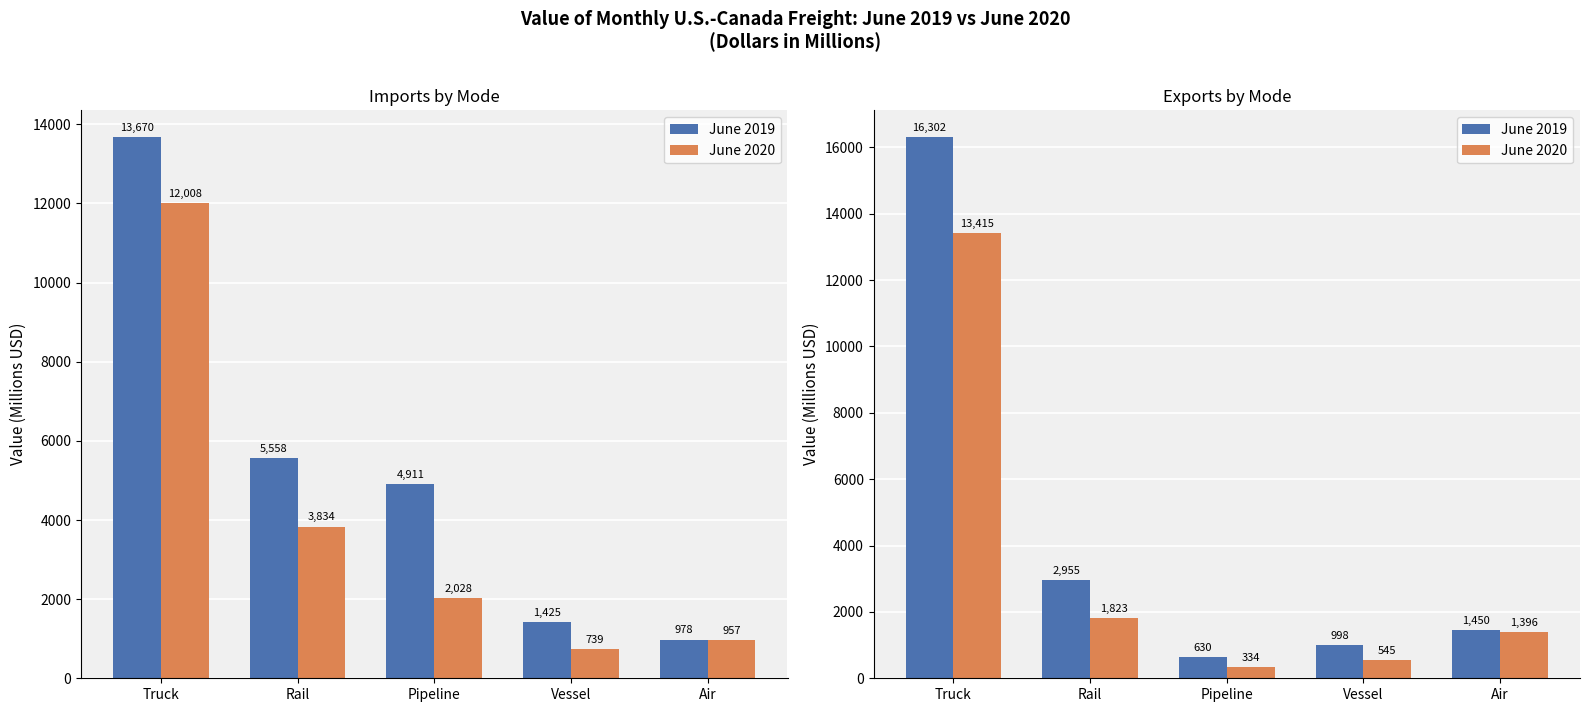

What is the difference between the maximum and minimum values in the June 2019 series?

15671.7